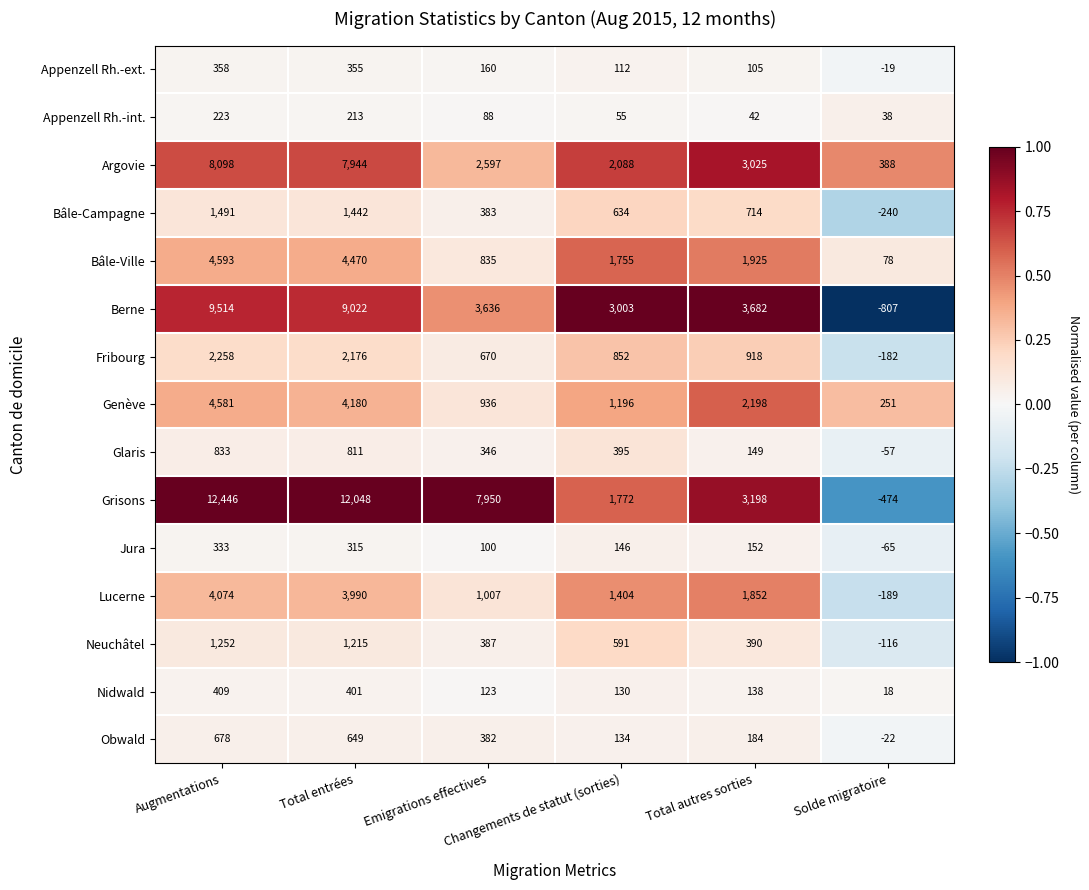

What is the difference between the highest and lowest values at Total autres sorties?

3640